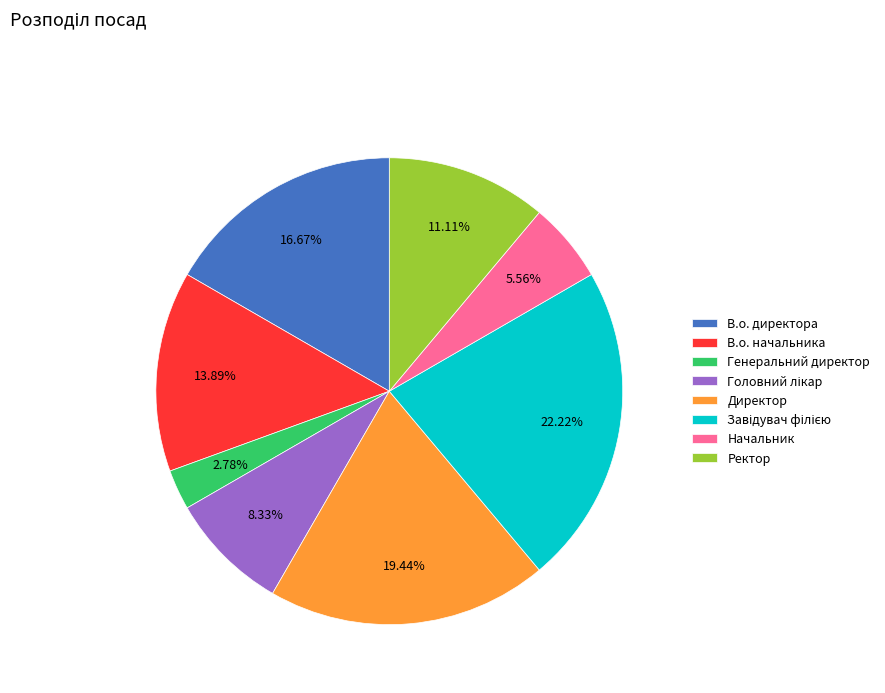

What is the ratio of the value at Директор to the value at В.о. начальника?

1.4